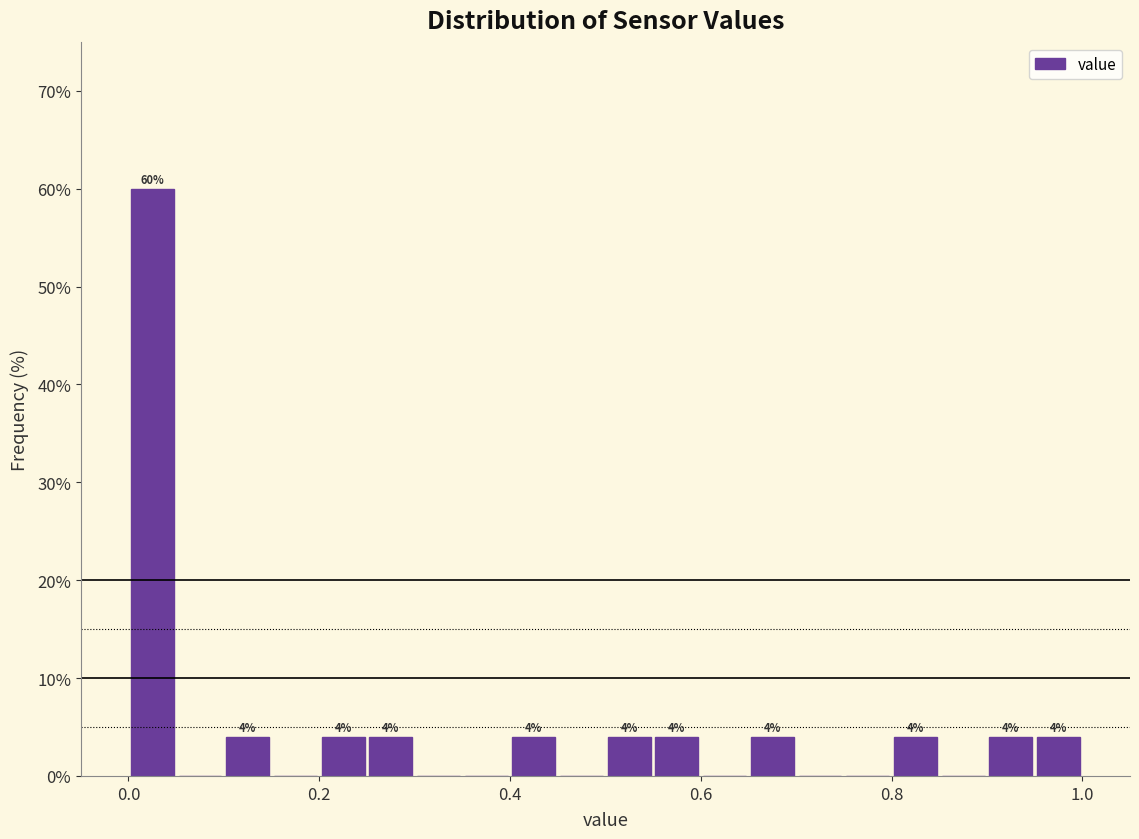

Read against the x-axis, roughly where is the centre of the tallest bar?

0.02